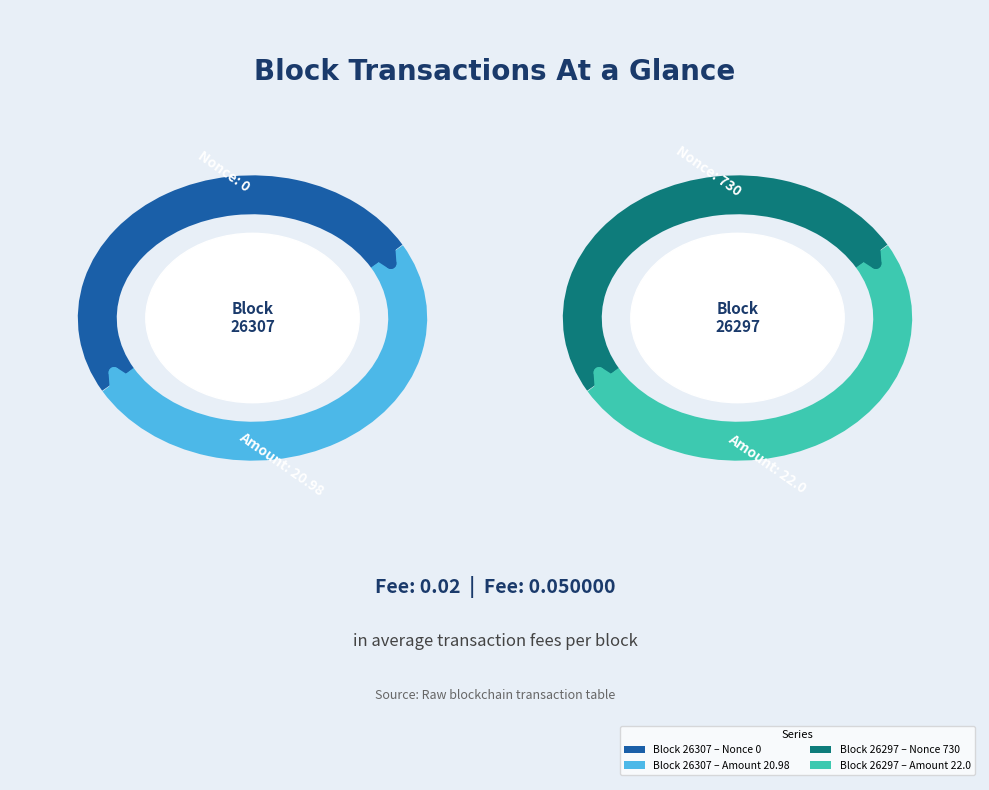

To the nearest percent, what is the difference between the largest and smallest slice percentages?

100%